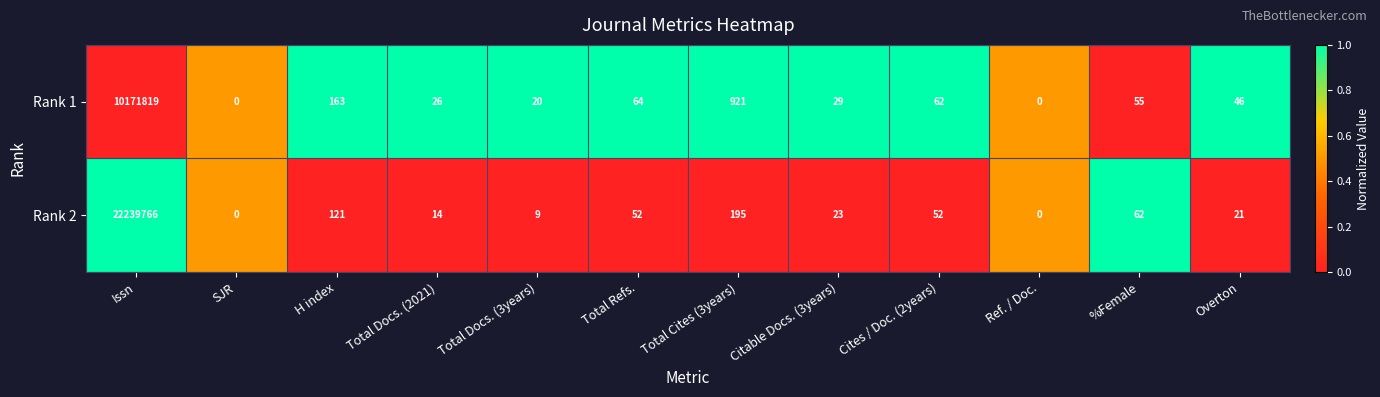

The value of Rank 2 at Total Refs. is 21. True or false?

False